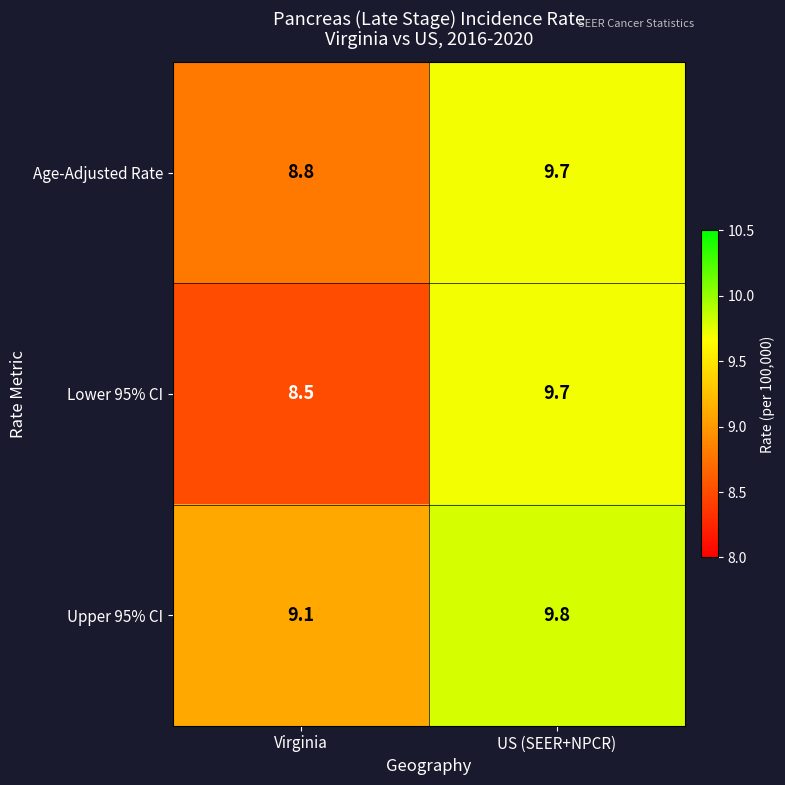

Rank the series at Virginia from highest to lowest value.

Upper 95% CI, Age-Adjusted Rate, Lower 95% CI